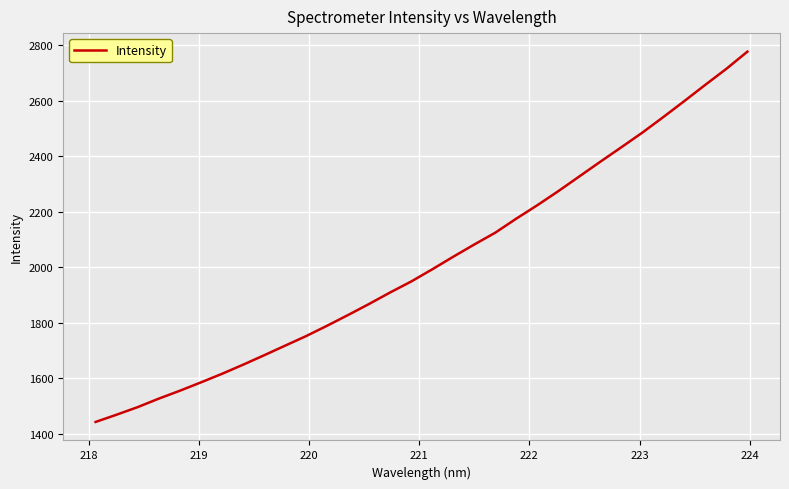

What is the greatest value displayed?

2777.4